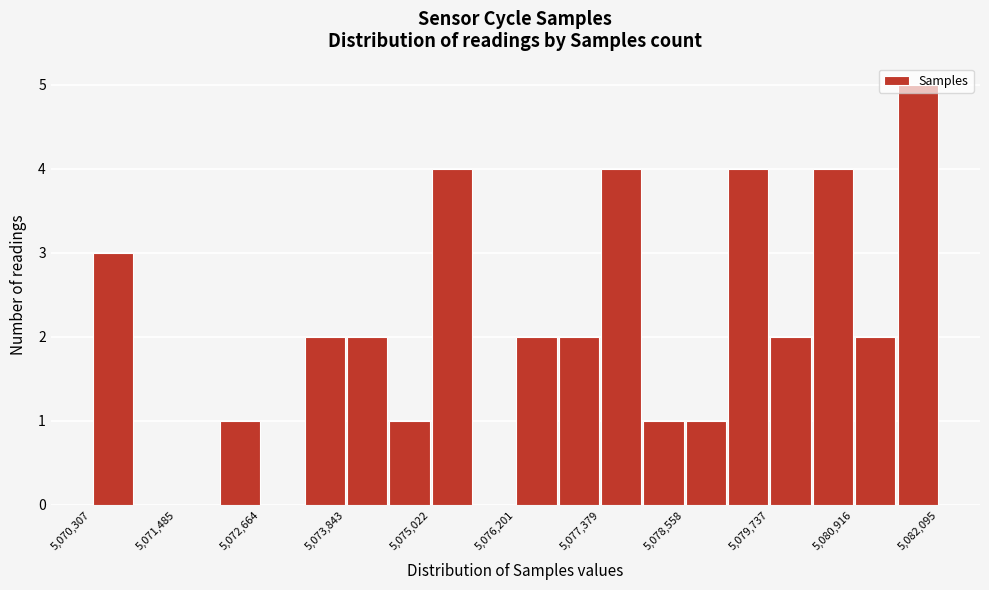

Around what value on the x-axis is the tallest bar? Give the approximate position of its centre, as read against the axis.

5081800